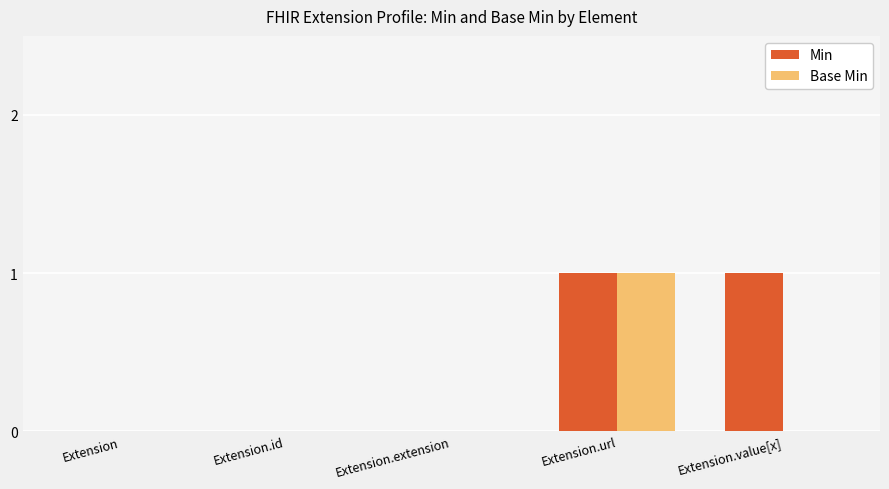

Is it true that Min equals 1 at Extension.value[x]?

True